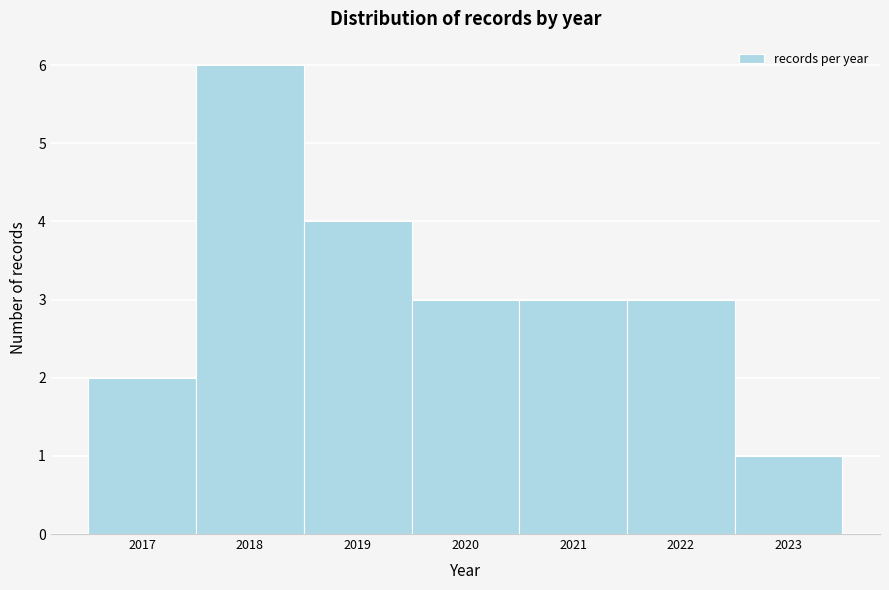

How tall is the bar that spans 2021.5 to 2022.5 on the x-axis? The values are not printed on the chart, so give them approximately, as read against the axis.

3